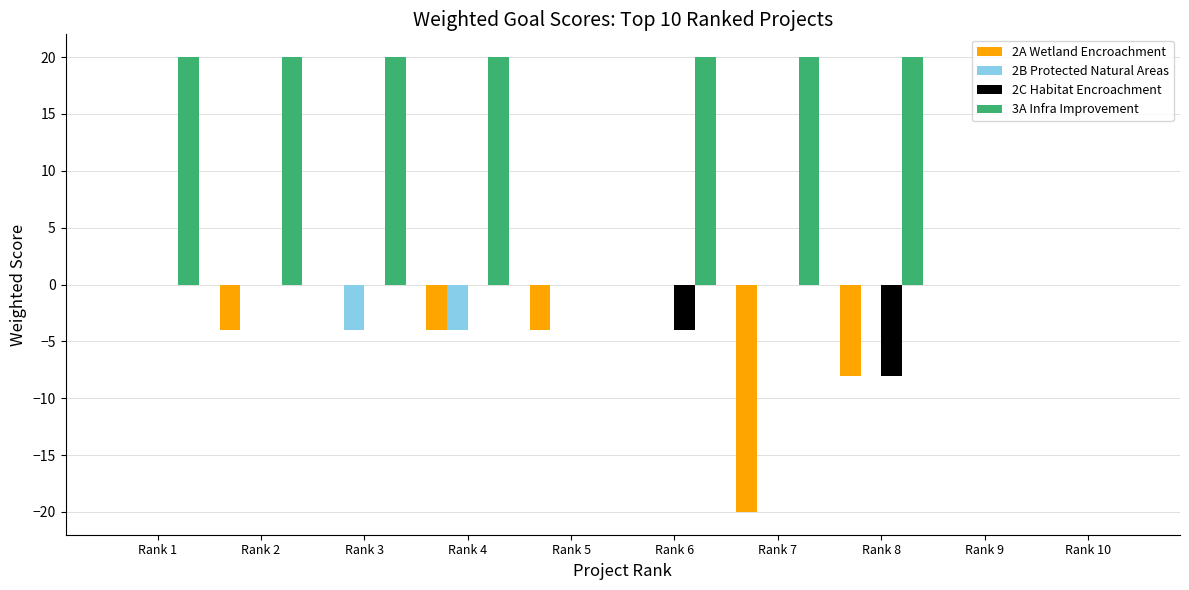

What are all the series names shown in the legend?

2A Wetland Encroachment, 2B Protected Natural Areas, 2C Habitat Encroachment, 3A Infra Improvement